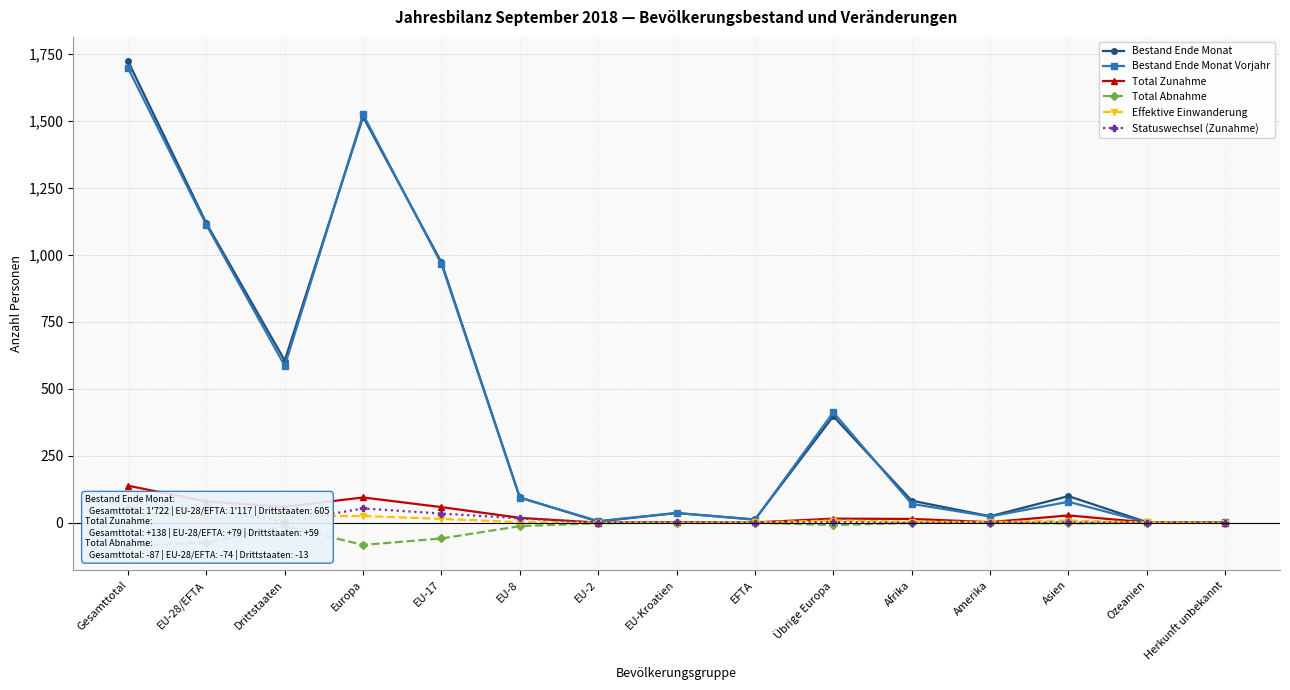

How many data points in Total Abnahme are less than -3?

7